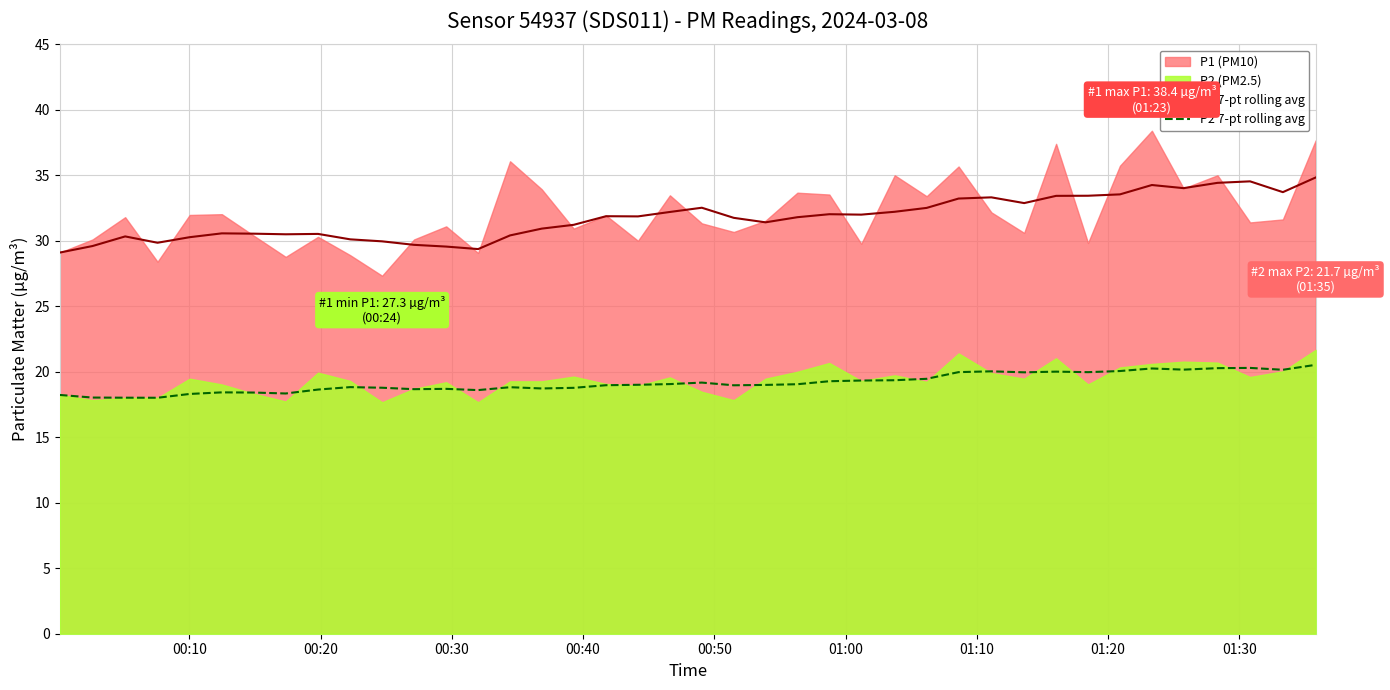

Reading left to right, transcribe all the data shown in this chart.

P1 7-pt rolling avg: 29.1	29.6	30.3	29.9	30.3	30.6	30.5	30.5	30.5	30.1	30.0	29.7	29.6	29.4	30.4	30.9	31.2	31.9	31.9	32.2	32.5	31.8	31.4	31.8	32.0	32.0	32.2	32.5	33.2	33.3	32.9	33.4	33.4	33.5	34.3	34.0	34.4	34.5	33.7	34.8
P2 7-pt rolling avg: 18.2	18.0	18.0	18.0	18.3	18.4	18.4	18.3	18.6	18.8	18.8	18.7	18.7	18.6	18.8	18.7	18.8	19.0	19.0	19.1	19.2	19.0	19.0	19.0	19.3	19.3	19.4	19.5	20.0	20.0	20.0	20.0	20.0	20.1	20.3	20.2	20.3	20.3	20.2	20.5